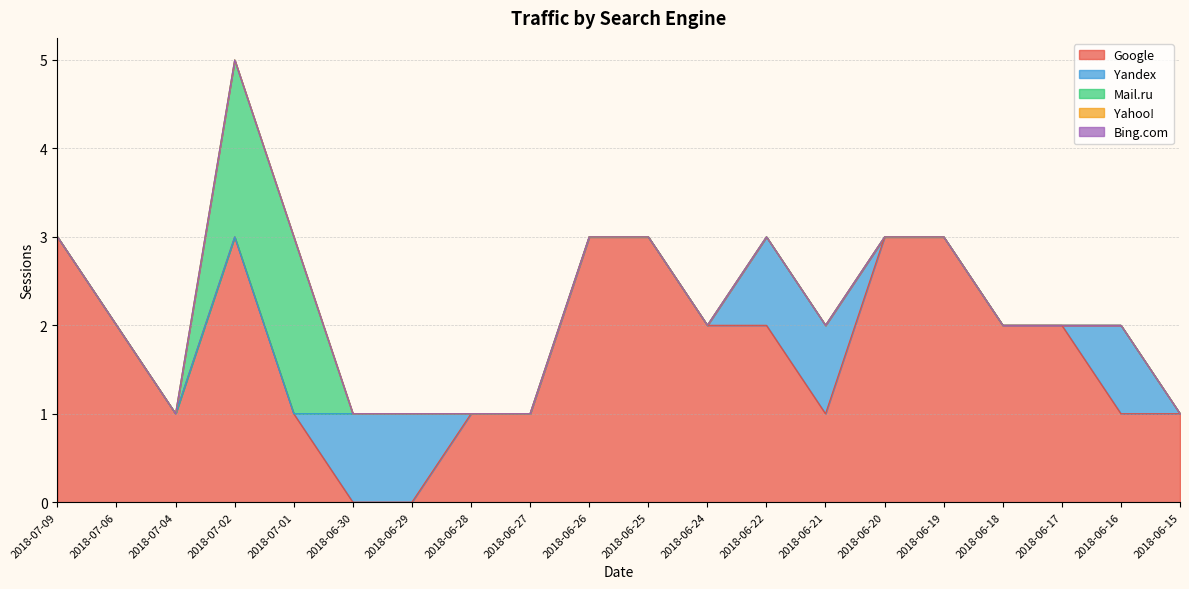

What is the sum of all Mail.ru values?

4